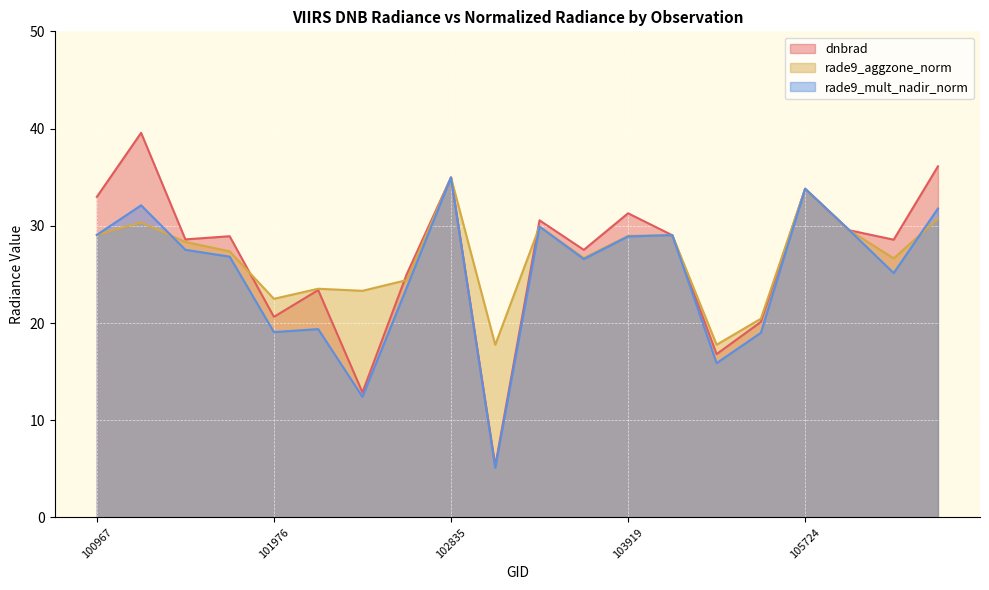

List the series in order of their peak value, highest first.

dnbrad, rade9_aggzone_norm, rade9_mult_nadir_norm